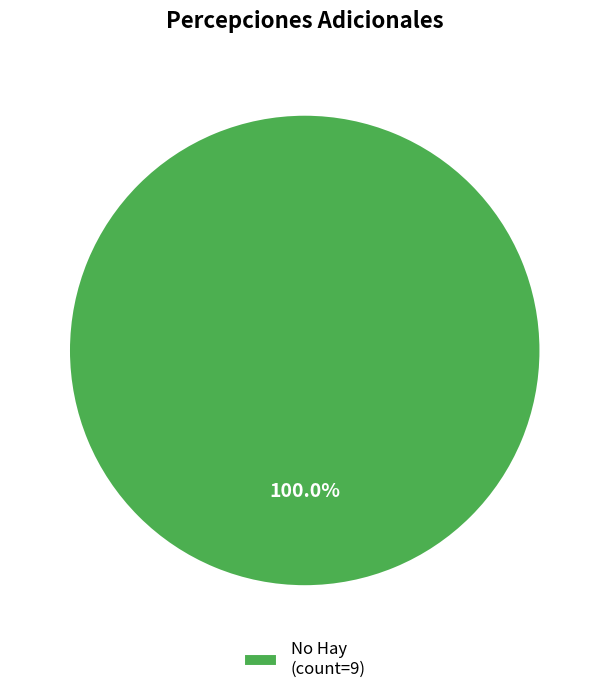

Rank the categories by value from highest to lowest.

No Hay (count=9)